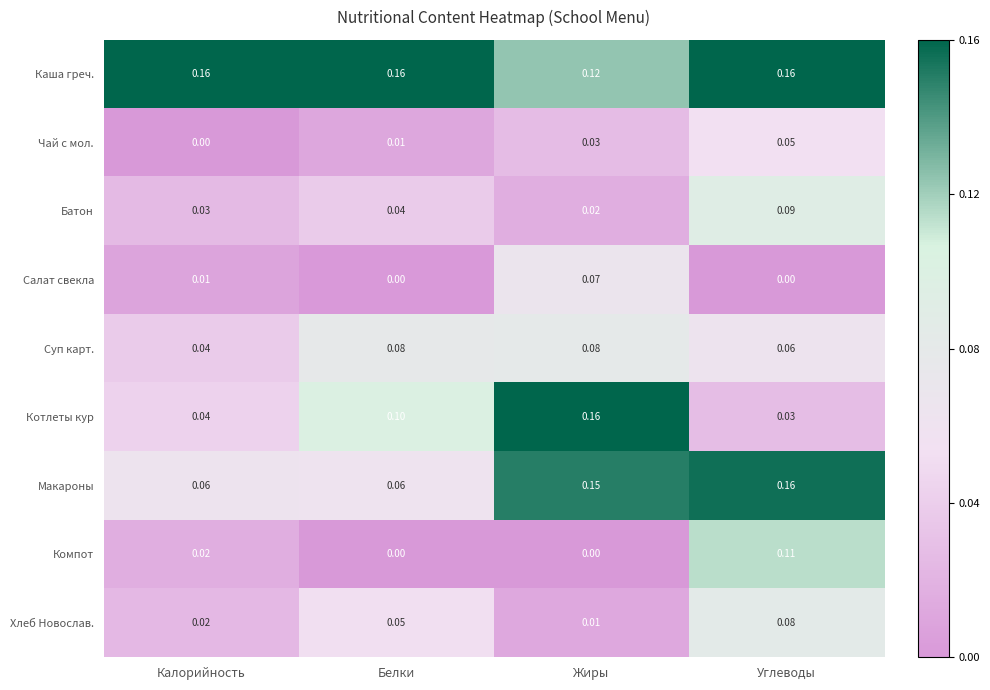

At which label does Компот reach its peak?

Углеводы